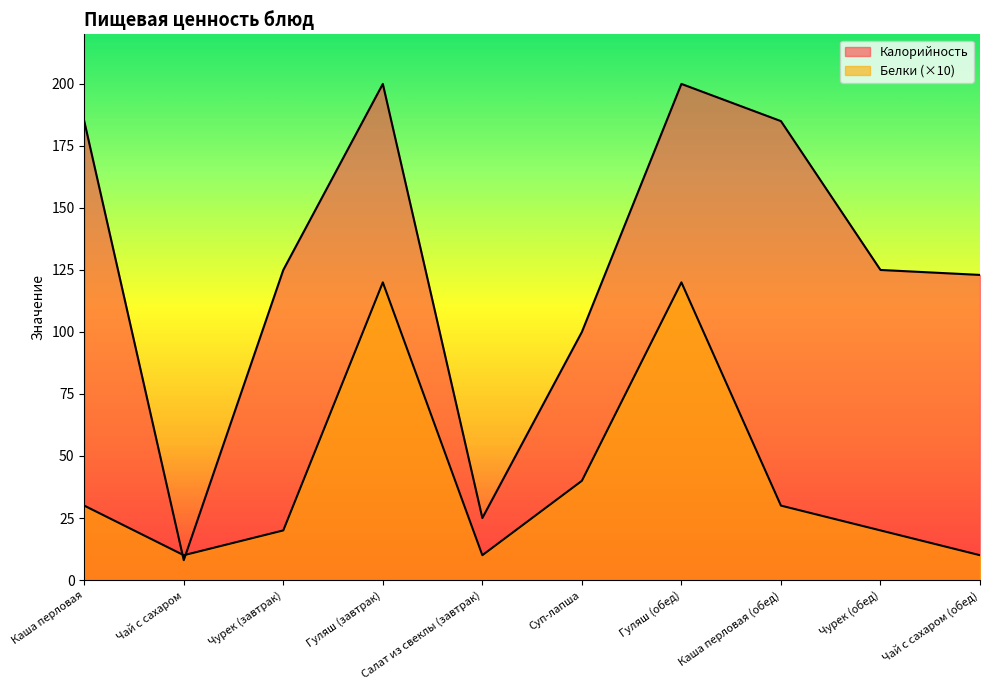

How many intersections are there between Калорийность and Белки?

2